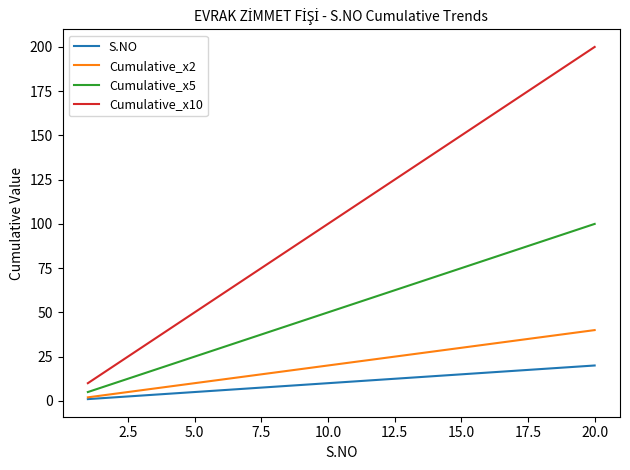

Which series has the widest spread of values?

Cumulative_x10